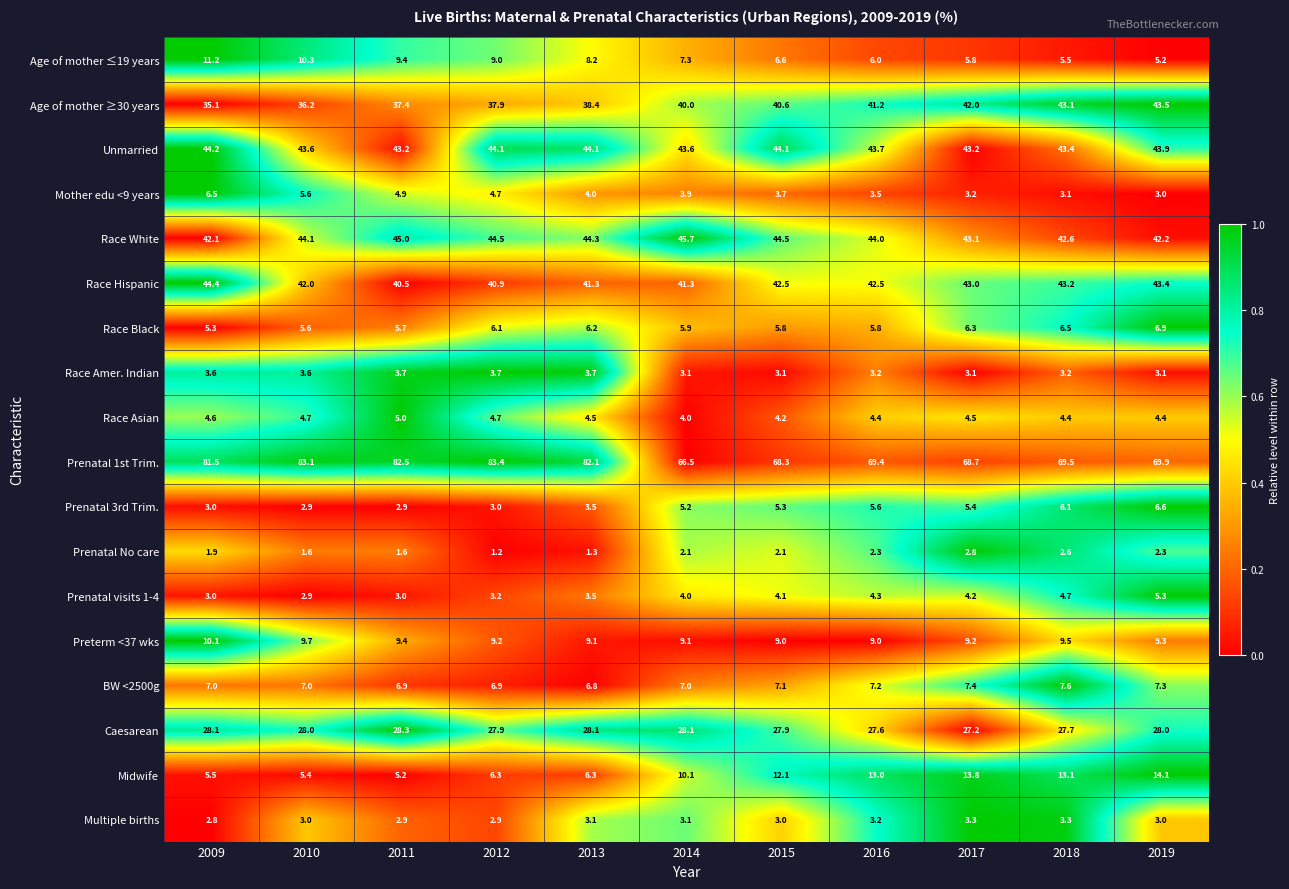

List the series in order of their peak value, highest first.

Prenatal 1st Trim., Race White, Race Hispanic, Unmarried, Age of mother ≥30 years, Caesarean, Midwife, Age of mother ≤19 years, Preterm <37 wks, BW <2500g, Race Black, Prenatal 3rd Trim., Mother edu <9 years, Prenatal visits 1-4, Race Asian, Race Amer. Indian, Multiple births, Prenatal No care